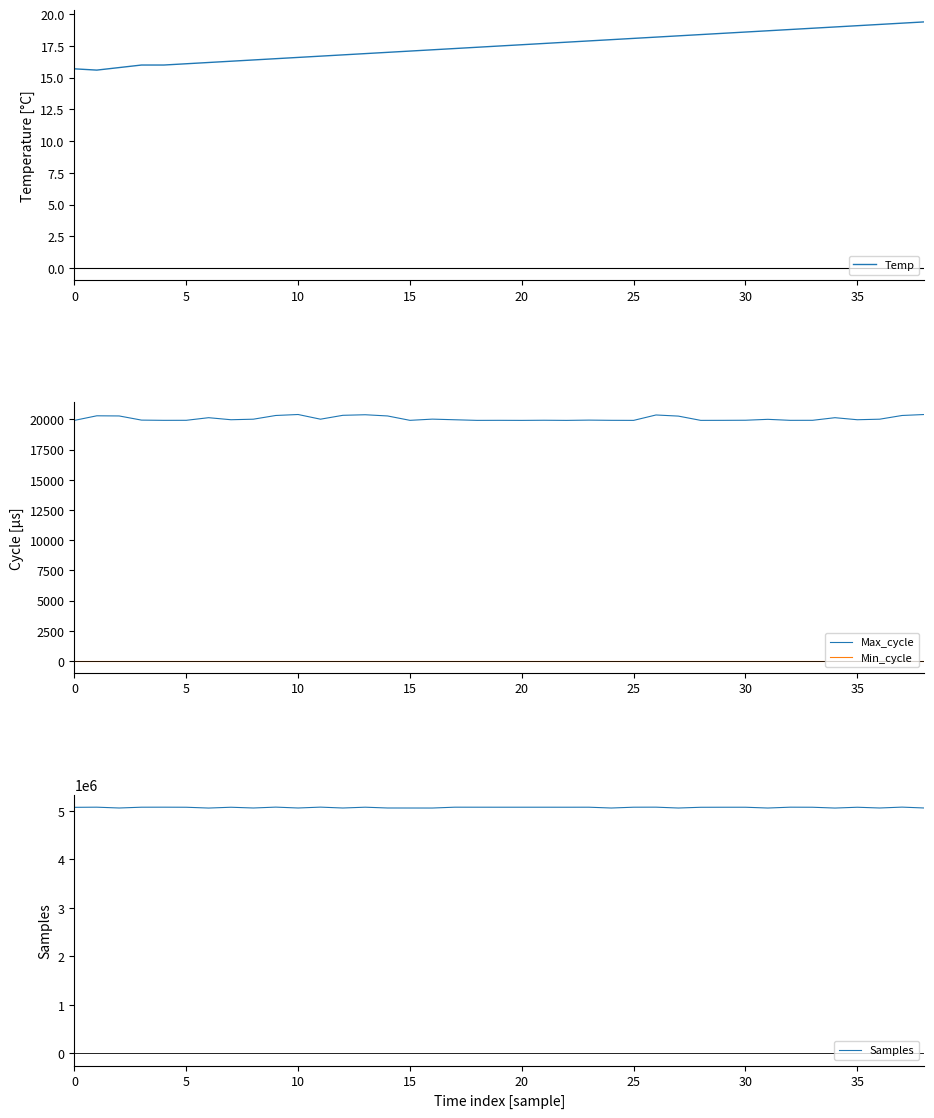

What is the sum of all Max_cycle values?

782677